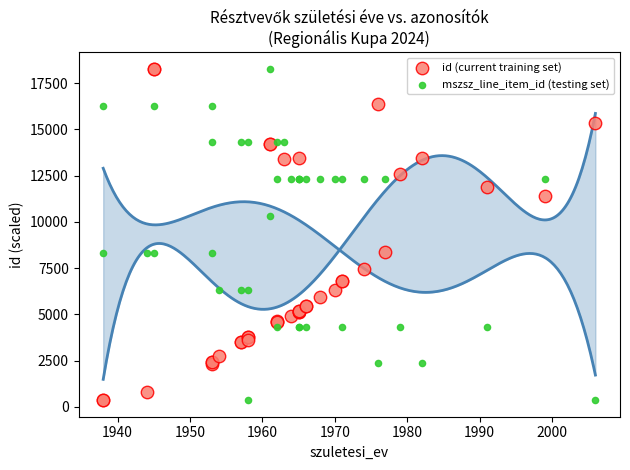

What is the X range (max minus min) for the scatter plot?

68.0